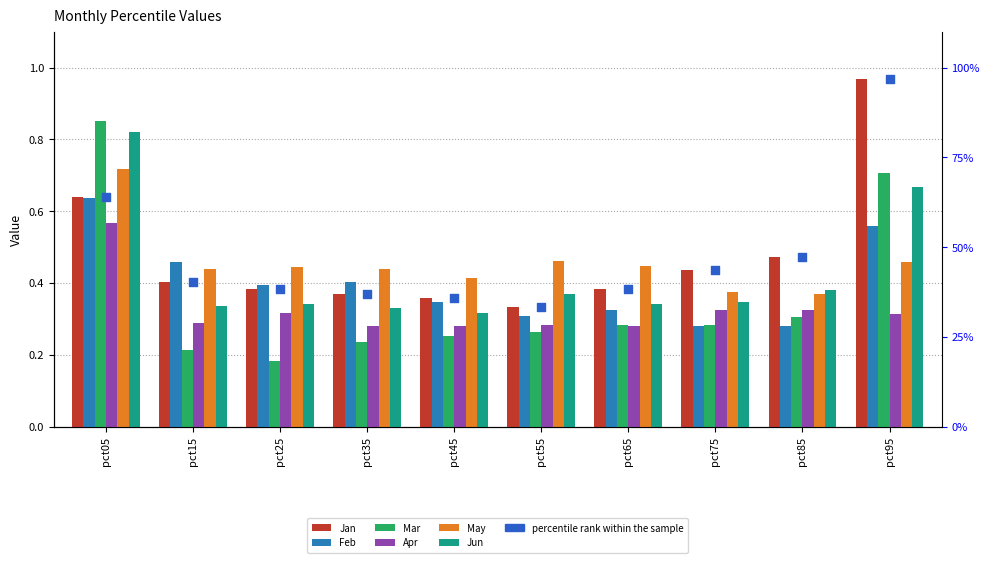

Which series has the largest Y range (max minus min)?

Mar